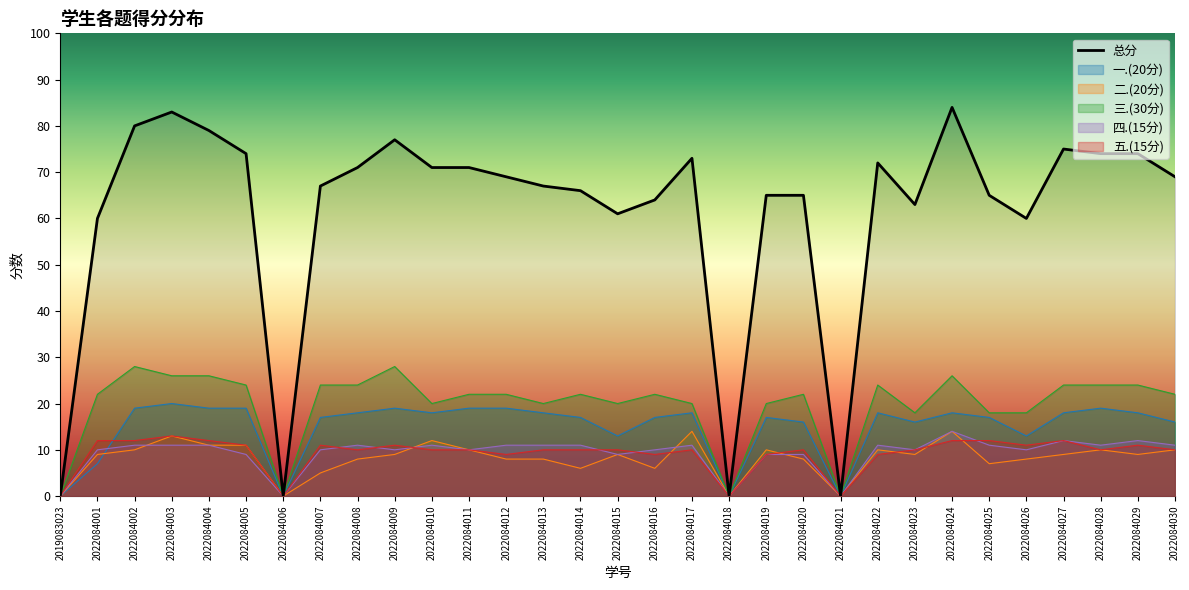

Rank the categories by value from highest to lowest.

2022084024, 2022084003, 2022084002, 2022084004, 2022084009, 2022084027, 2022084005, 2022084028, 2022084029, 2022084017, 2022084022, 2022084008, 2022084010, 2022084011, 2022084012, 2022084030, 2022084007, 2022084013, 2022084014, 2022084019, 2022084020, 2022084025, 2022084016, 2022084023, 2022084015, 2022084001, 2022084026, 2019083023, 2022084006, 2022084018, 2022084021